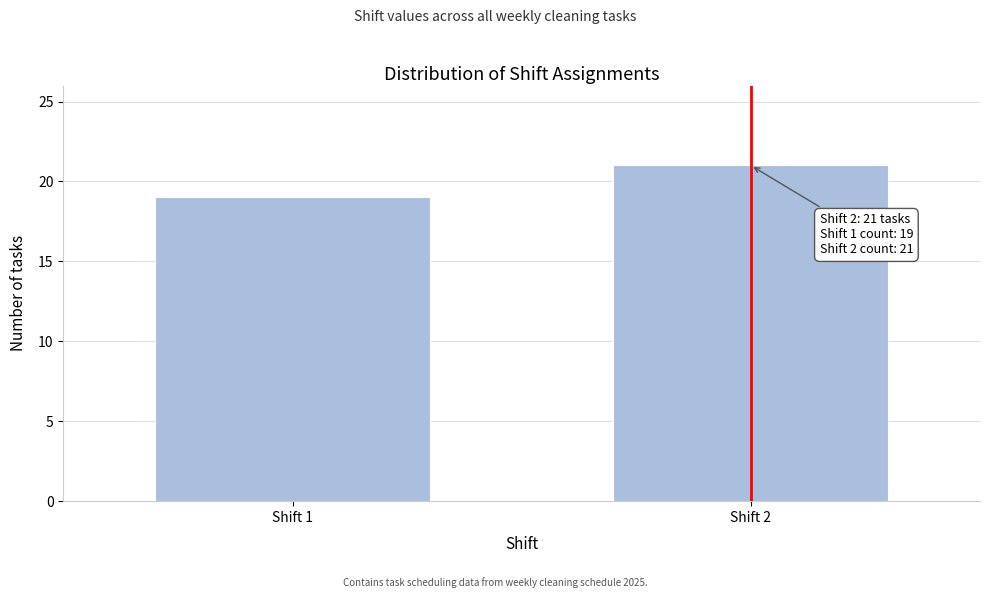

Reading left to right, what are all the values shown in this chart?

19	21